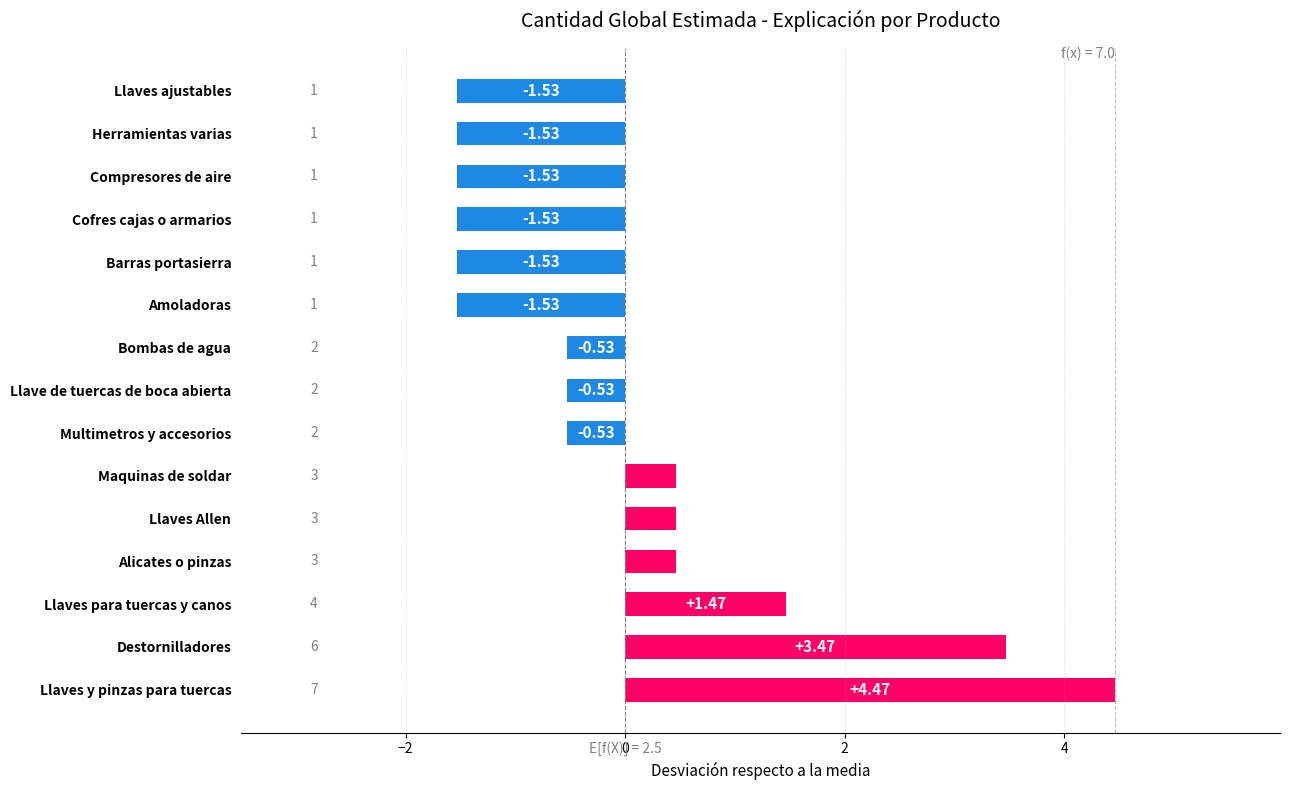

Are the bars horizontal?

Yes